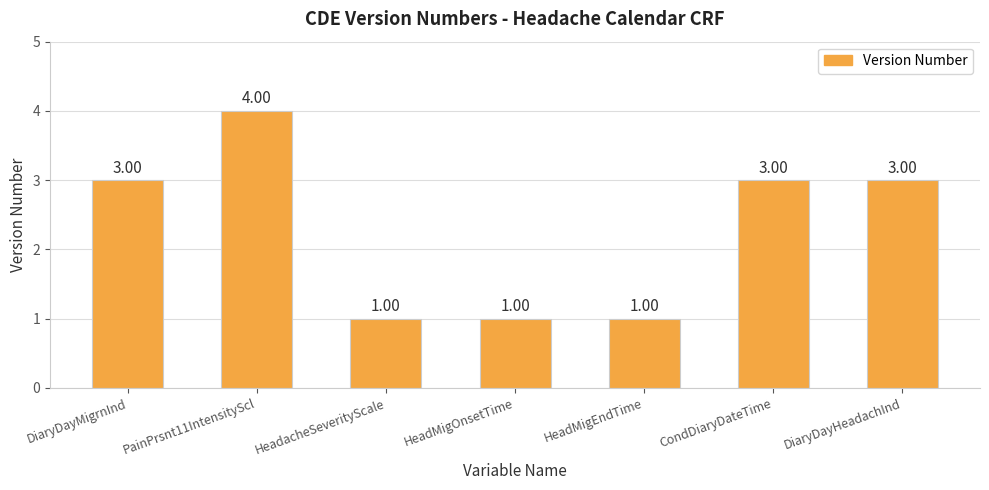

What is the sum of all values?

16